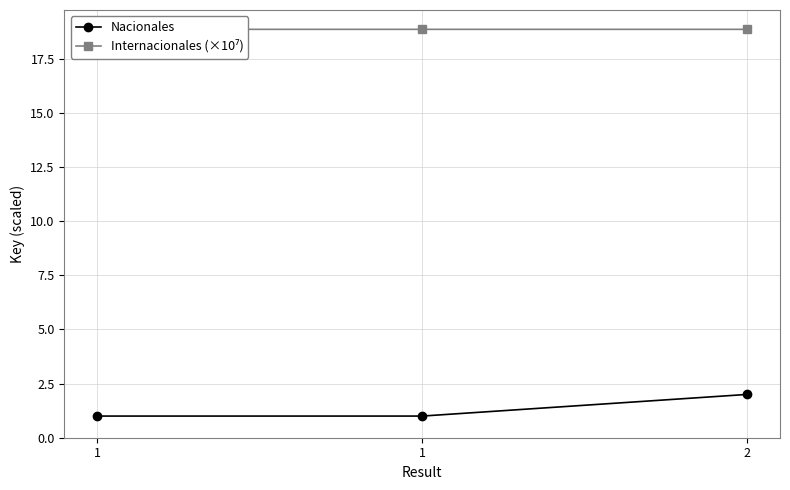

The Nacionales series shows 1.0 at 1. True or false?

True